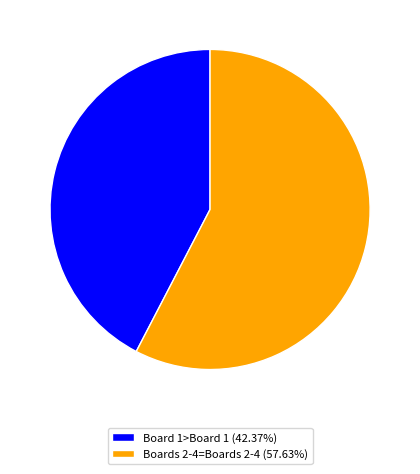

Approximately how many times larger is the value at Boards 2-4=Boards 2-4 (57.63%) compared to Board 1>Board 1 (42.37%)?

1.4